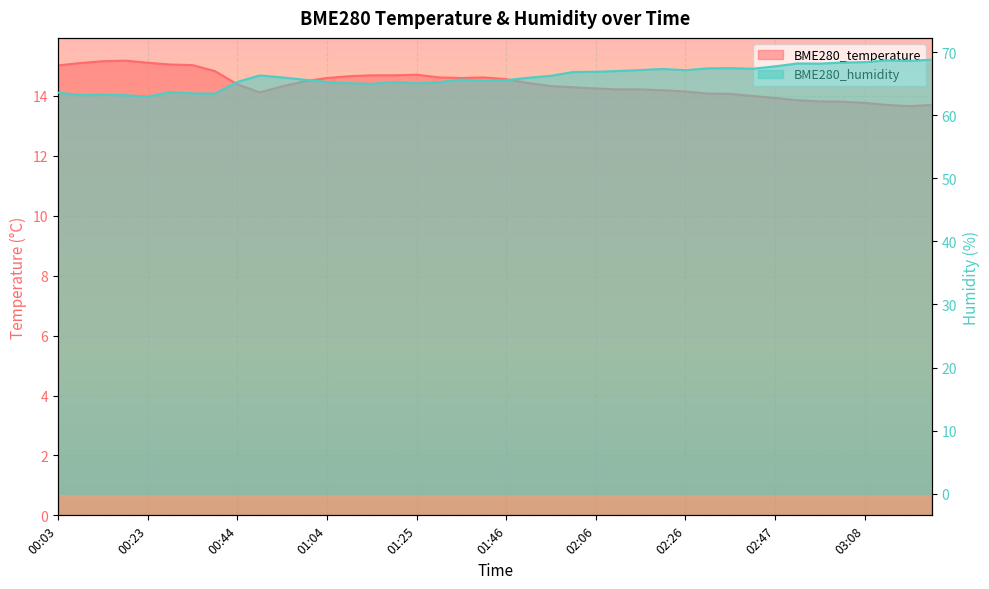

Reading left to right, list all the values displayed in this chart.

BME280_temperature: 15.0	15.1	15.2	15.2	15.1	15.1	15.0	14.8	14.4	14.1	14.3	14.5	14.6	14.7	14.7	14.7	14.7	14.6	14.6	14.6	14.6	14.4	14.3	14.3	14.2	14.2	14.2	14.2	14.2	14.1	14.1	14.0	13.9	13.9	13.8	13.8	13.8	13.7	13.7	13.7
BME280_humidity: 63.6	63.2	63.3	63.2	63.0	63.7	63.5	63.4	65.3	66.3	66.0	65.6	65.3	65.1	65.0	65.3	65.0	65.2	65.7	65.5	65.6	66.0	66.2	66.9	66.9	67.0	67.2	67.3	67.1	67.4	67.5	67.4	67.8	68.2	68.2	68.3	68.4	68.7	68.6	68.8